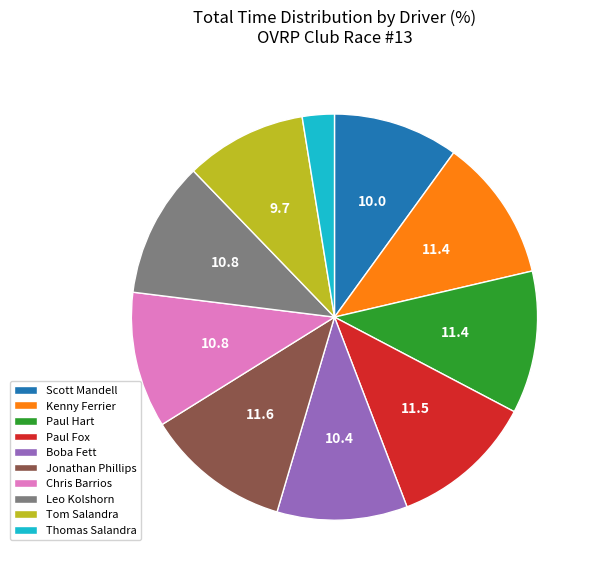

Count the number of slices in the pie.

10